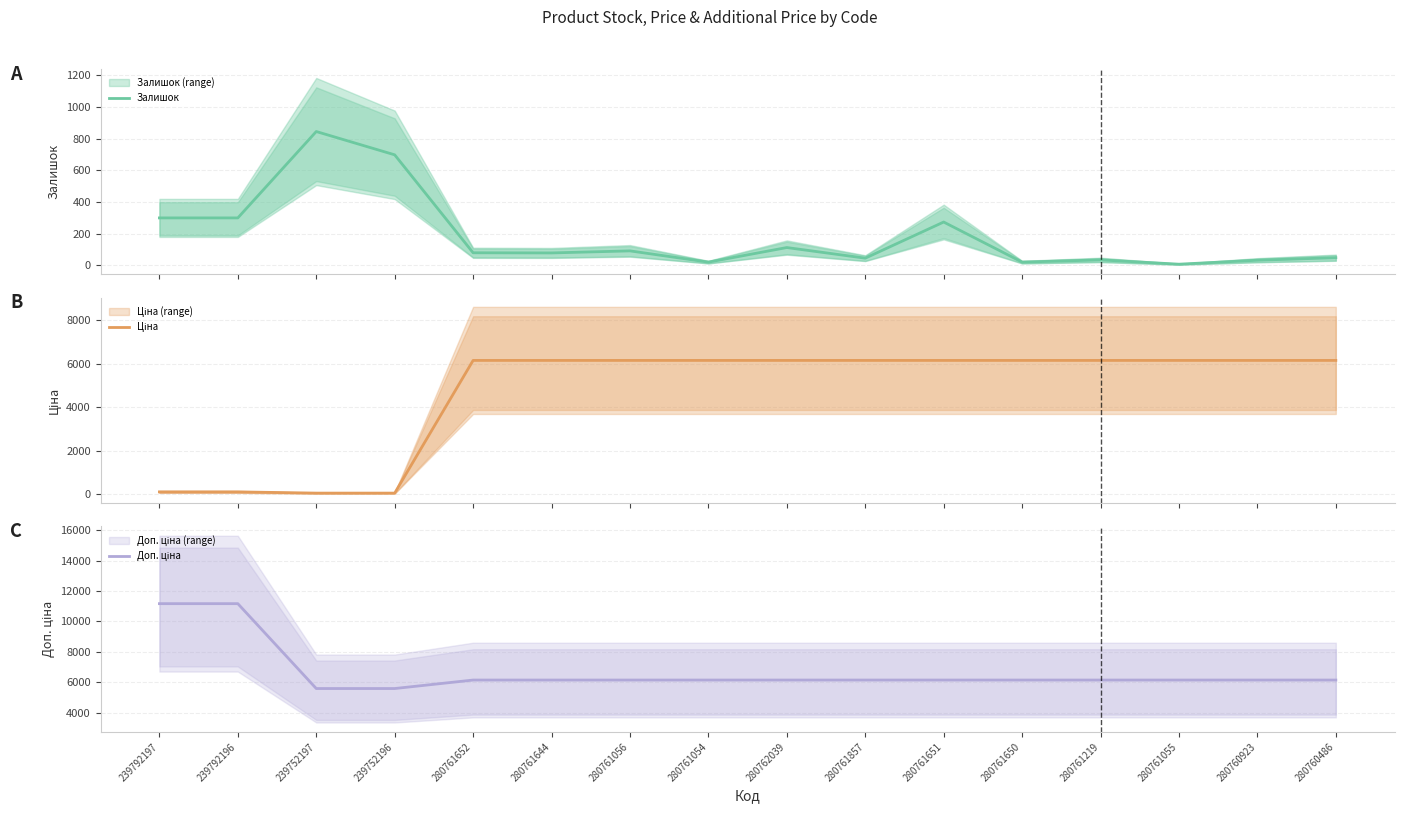

Where does the Залишок series first go above 80?

239792197